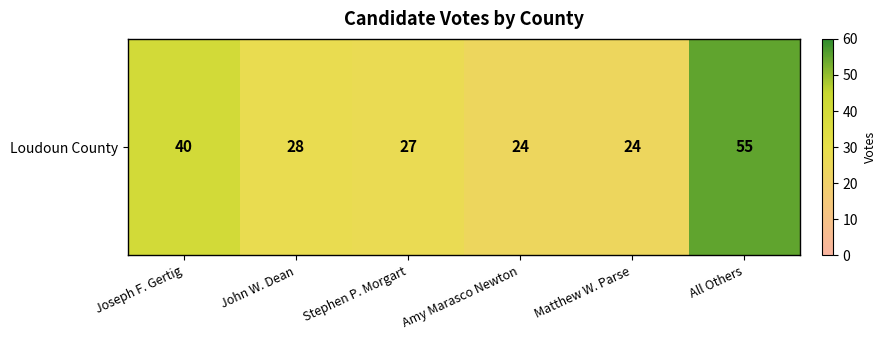

List the labels in order of value, largest first.

All Others, Joseph F. Gertig, John W. Dean, Stephen P. Morgart, Amy Marasco Newton, Matthew W. Parse